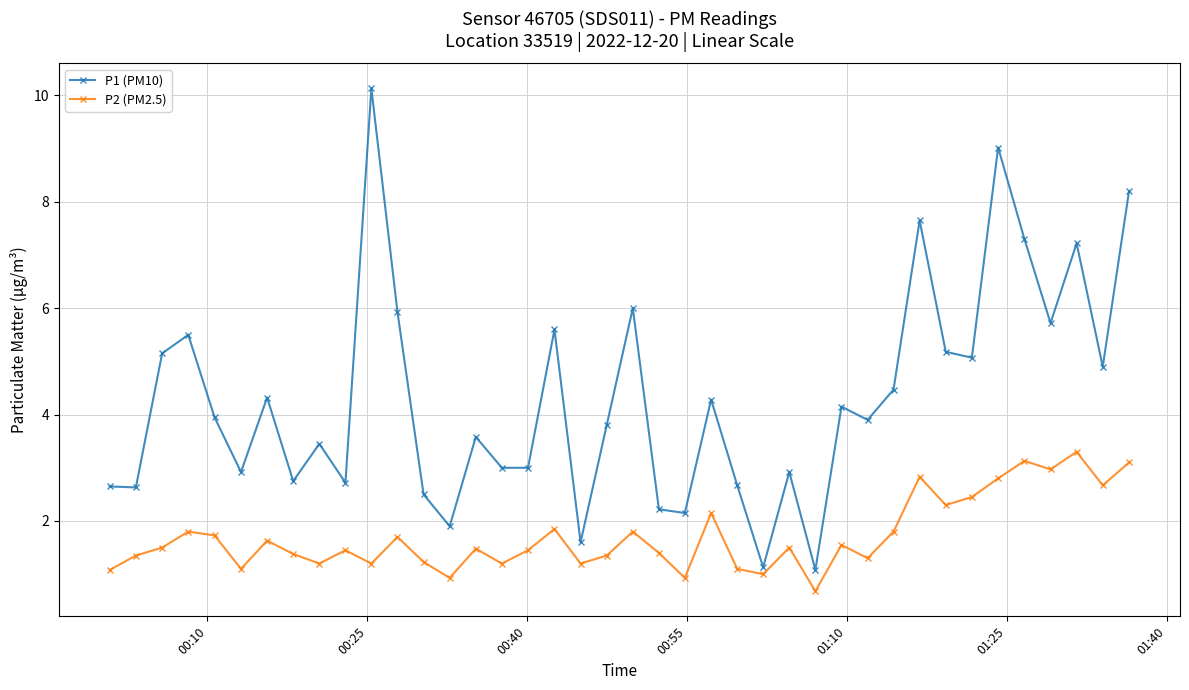

Which series has the largest range (max minus min)?

P1 (PM10)